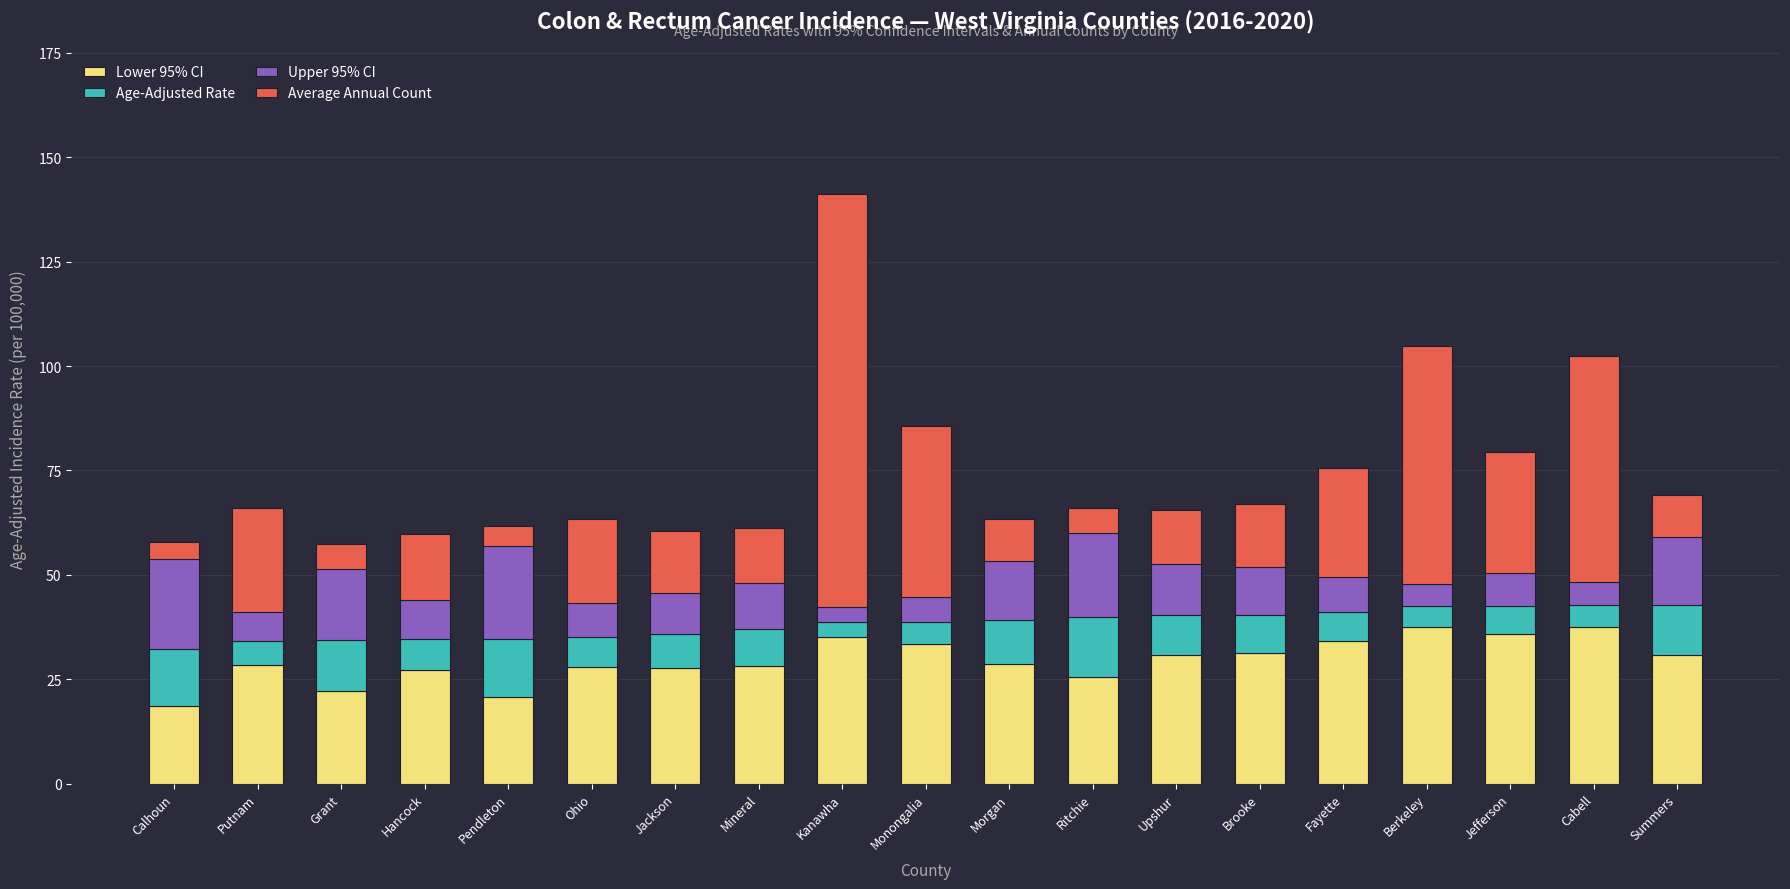

What is the maximum value for Lower 95% CI?

37.6